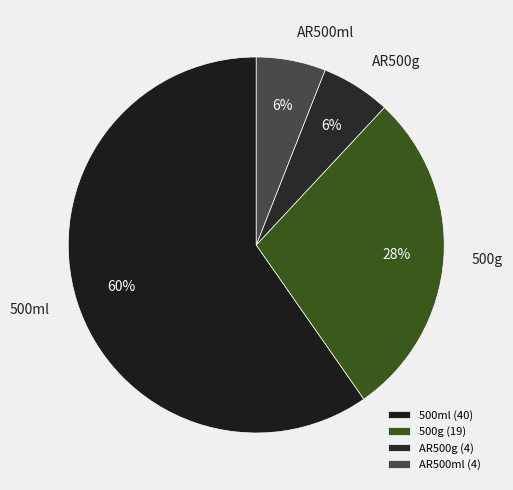

To the nearest percent, what is the average slice percentage?

25%